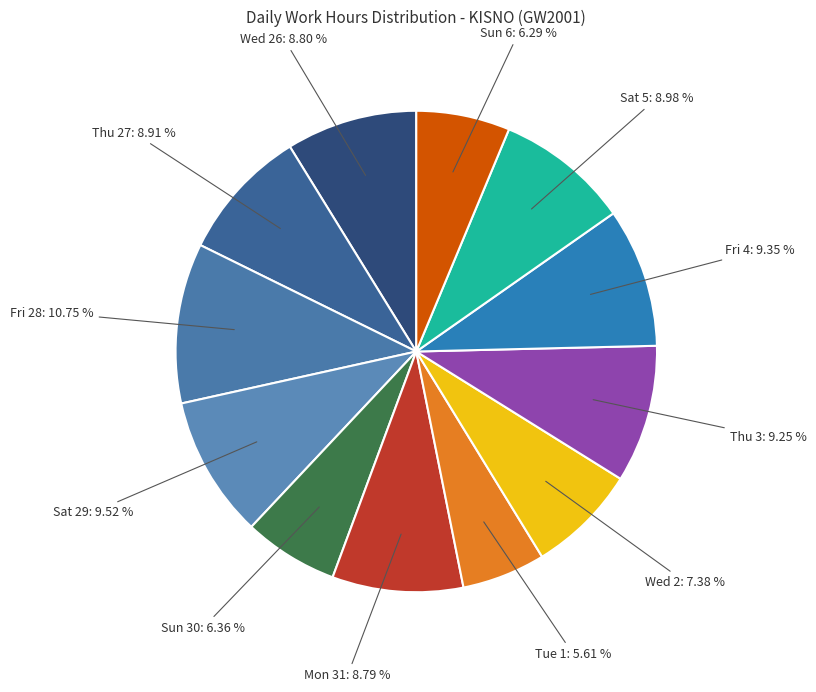

Is it true that Wed 2 is 1% of the pie?

False